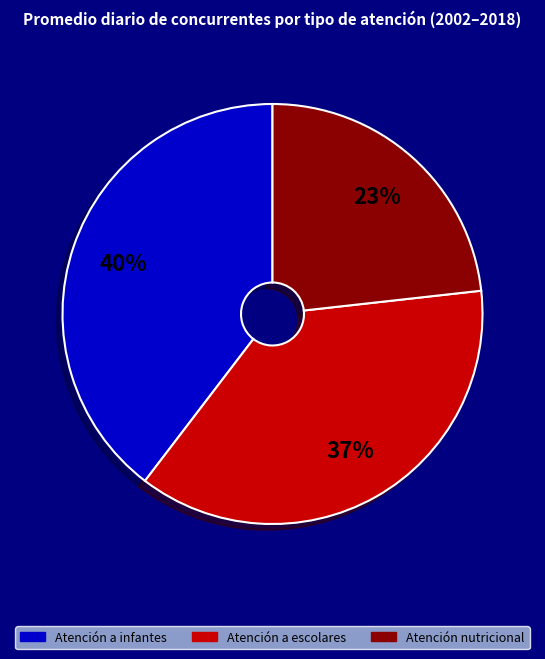

Do Atención a infantes and Atención a escolares together represent more than half of the pie?

Yes